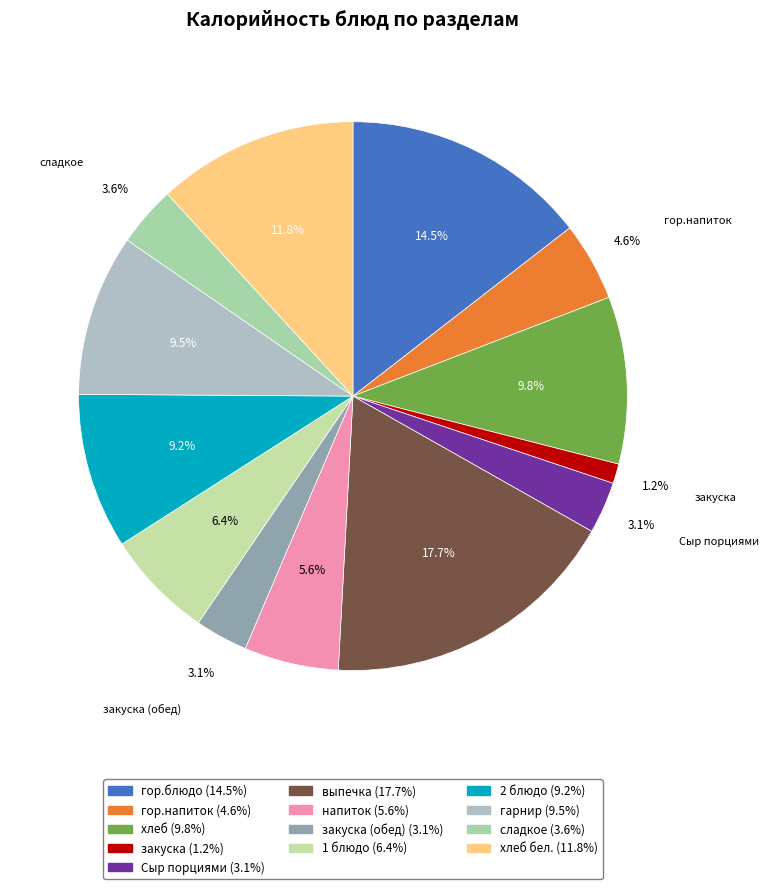

How many segments does this pie chart have?

13